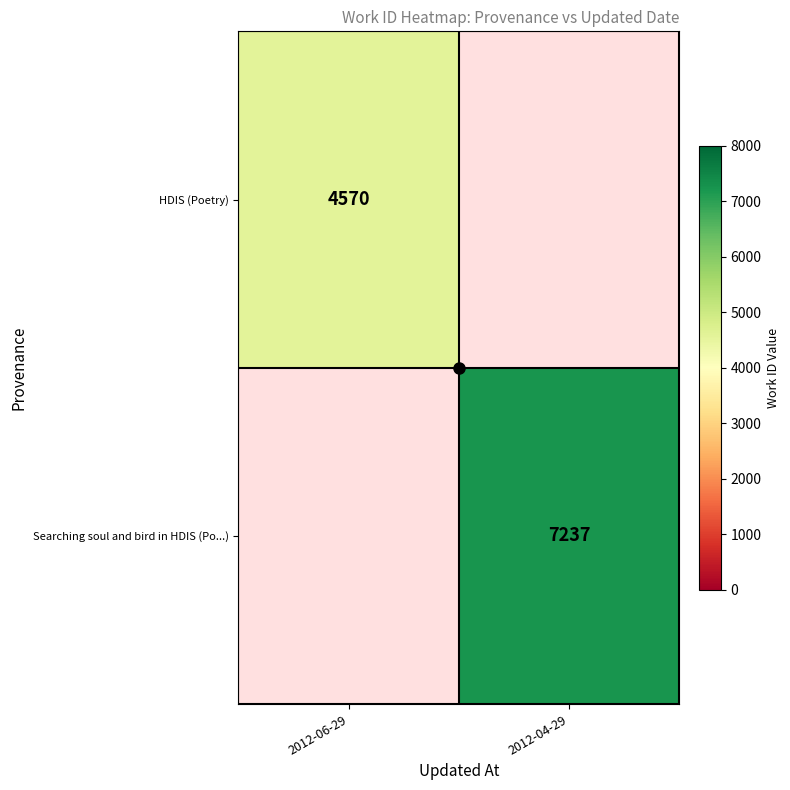

Is the value of Searching soul and bird in HDIS (Po...) at 2012-06-29 greater than the value of HDIS (Poetry) at 2012-06-29?

No